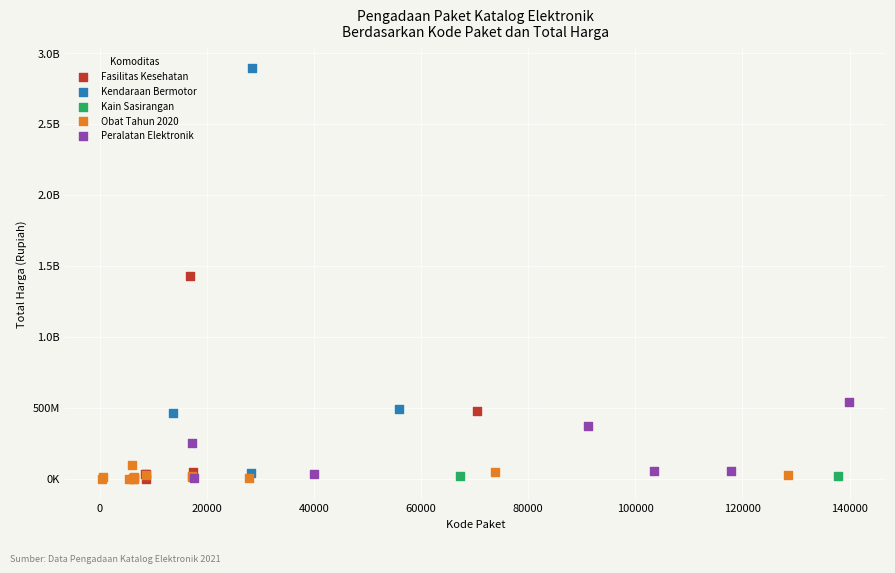

What are all the series names shown in the legend?

Fasilitas Kesehatan, Kendaraan Bermotor, Kain Sasirangan, Obat Tahun 2020, Peralatan Elektronik